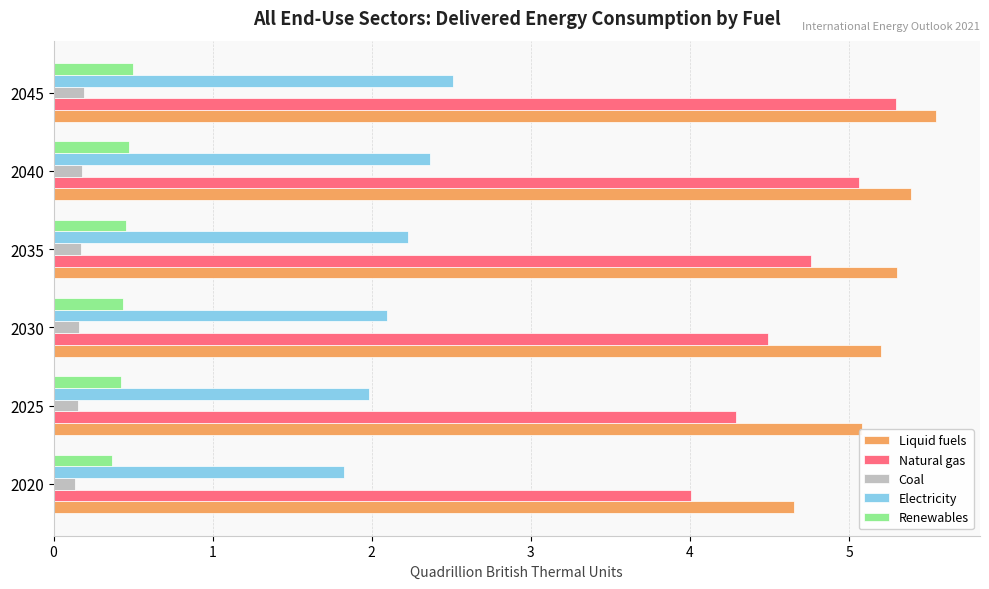

Which category has the highest value across all series?

2045